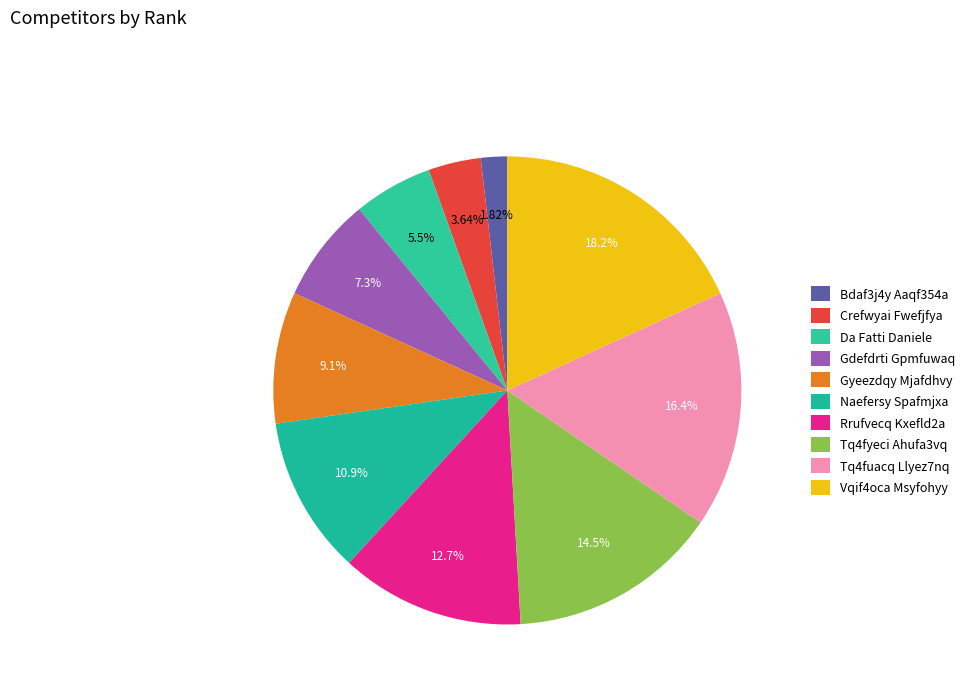

Which slice is the largest?

Vqif4oca Msyfohyy